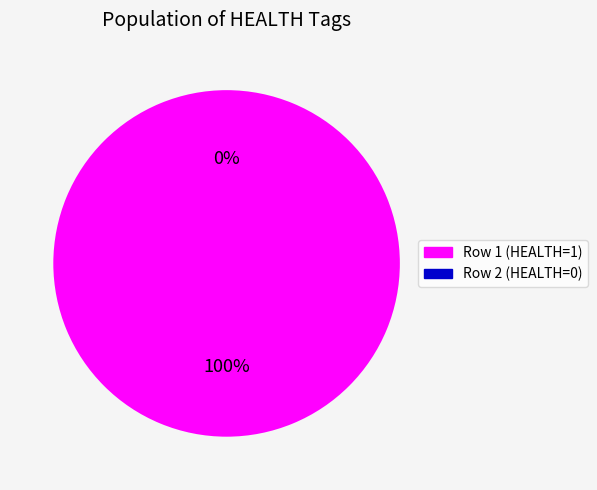

Which slice is the smallest?

22D9076B-16F1-46E4-9797-7B8AF3215C66